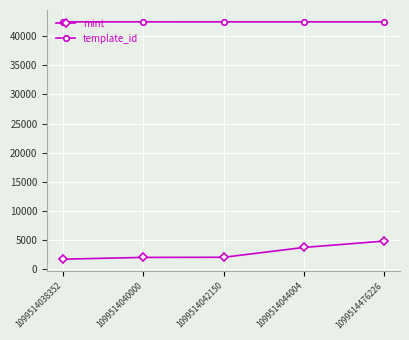

The value of template_id at 1099514042150 is 63689. True or false?

False